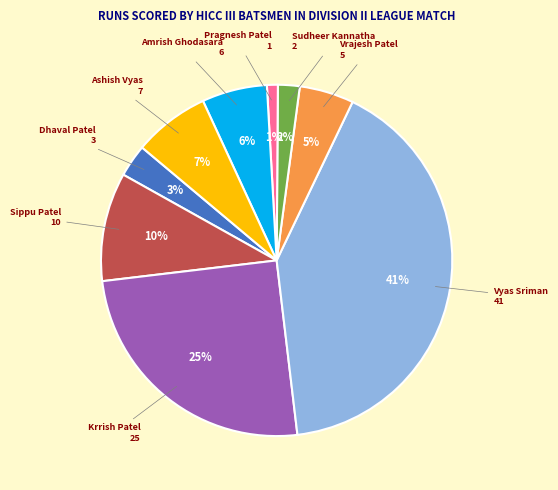

To the nearest percent, what is the difference between the largest and smallest slice percentages?

40%